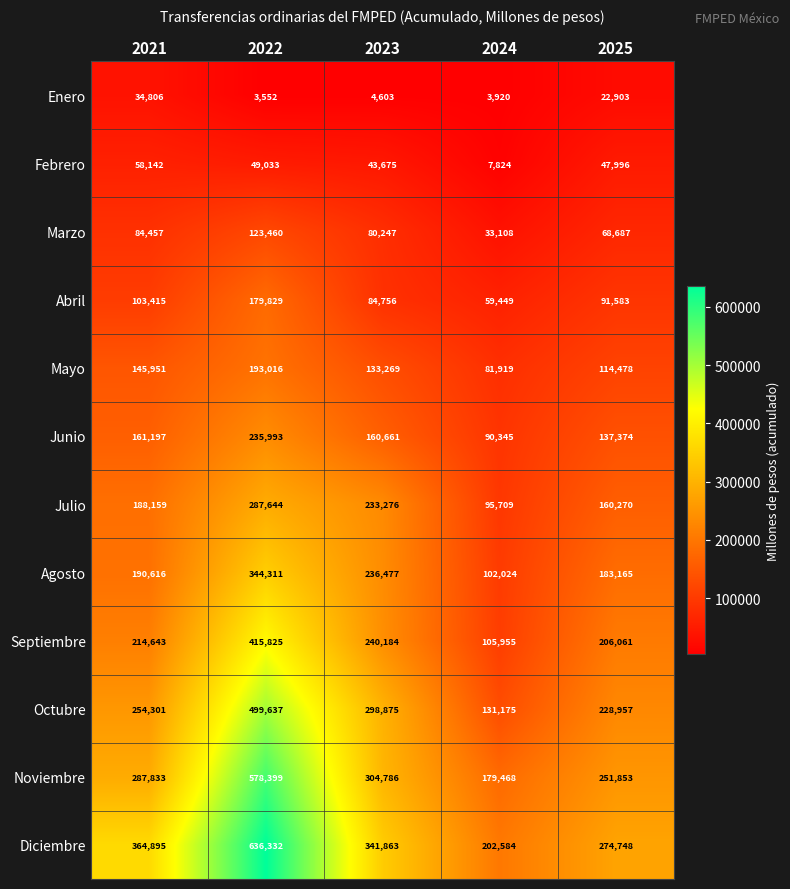

At which label does Octubre reach its peak?

2022